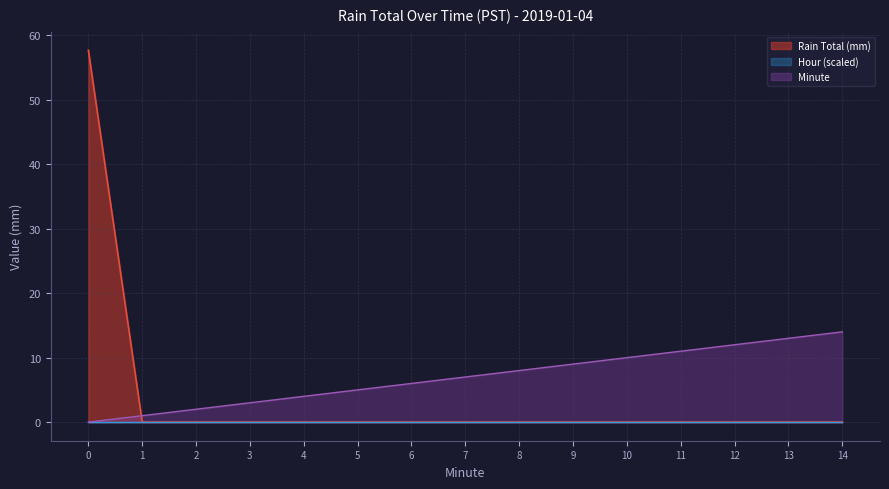

Which series has the largest total across all categories?

Minute